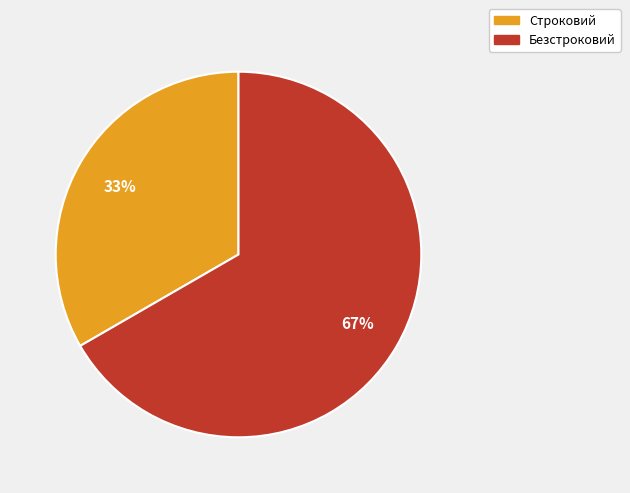

Which category accounts for the majority?

Безстроковий